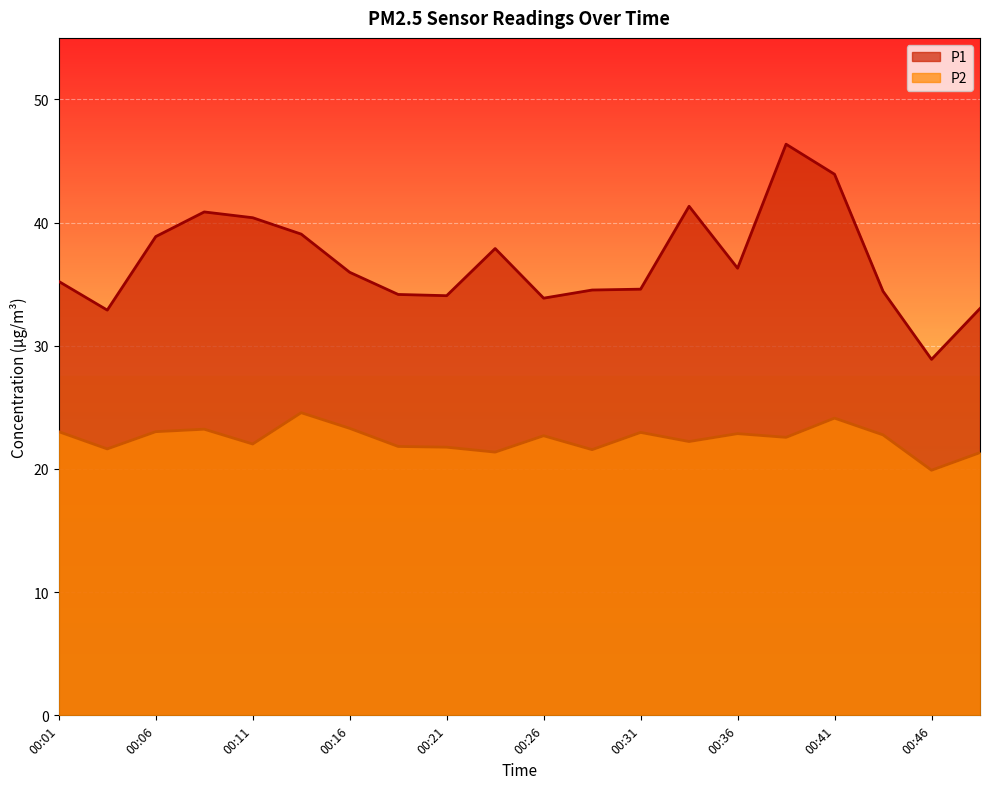

Rank the series by their maximum value, from highest to lowest.

P1, P2